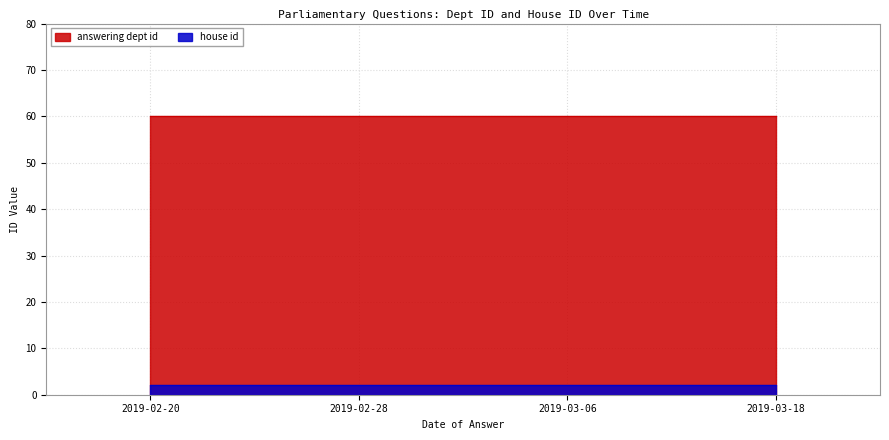

How many lines are shown in the chart?

2